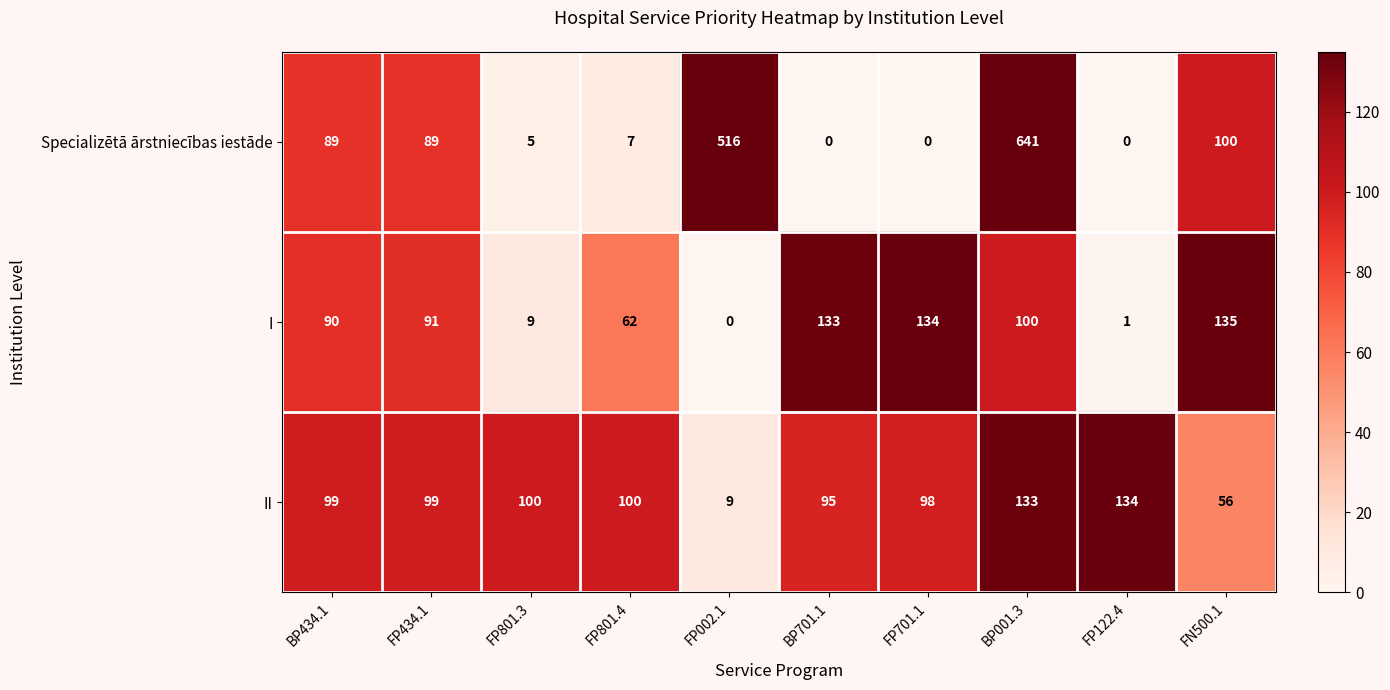

Rank the series by their maximum value, from lowest to highest.

II, I, Specializētā ārstniecības iestāde